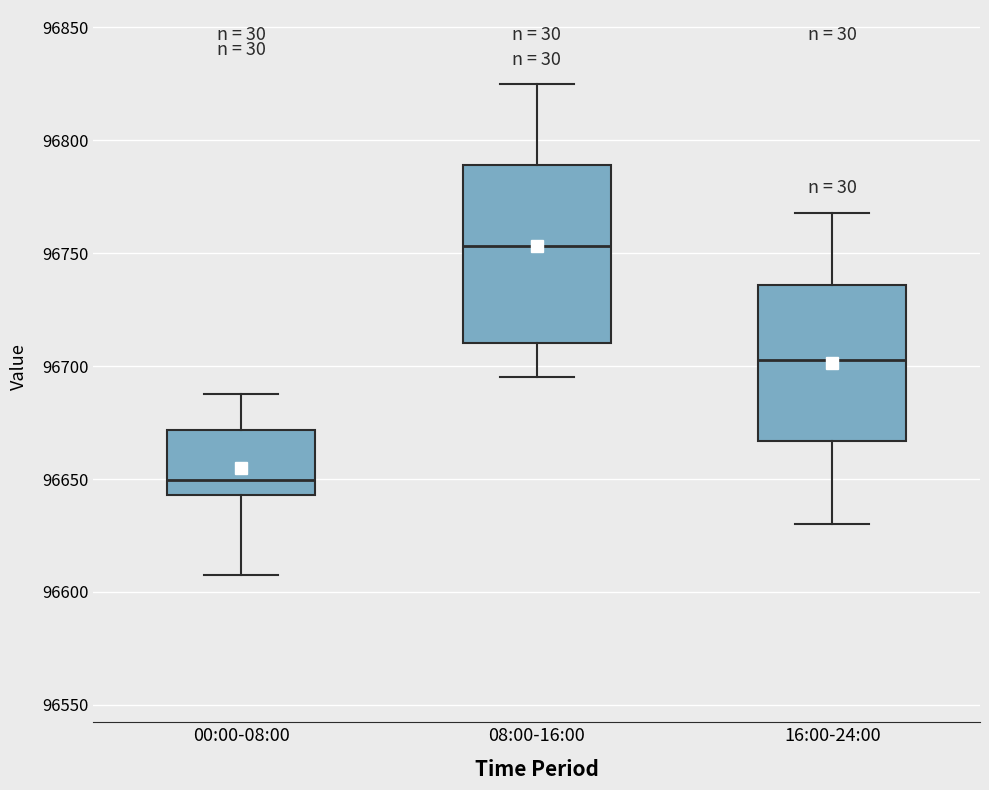

Where does the upper whisker of the box for 08:00-16:00 end on the y-axis? The values are not printed on the chart, so give them approximately, as read against the axis.

96825